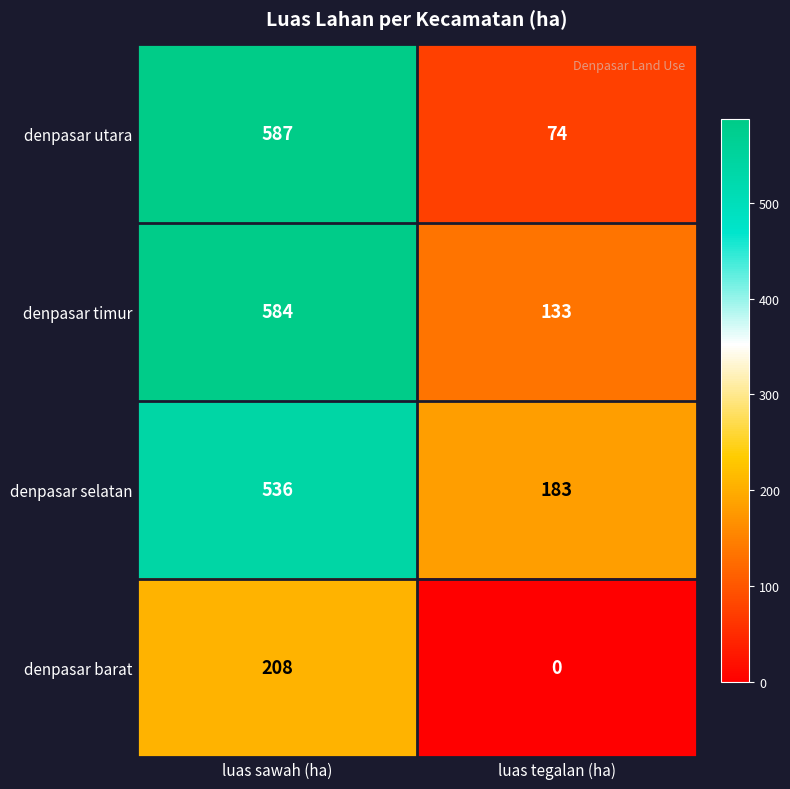

What is the approximate value of denpasar timur at luas tegalan (ha)?

133